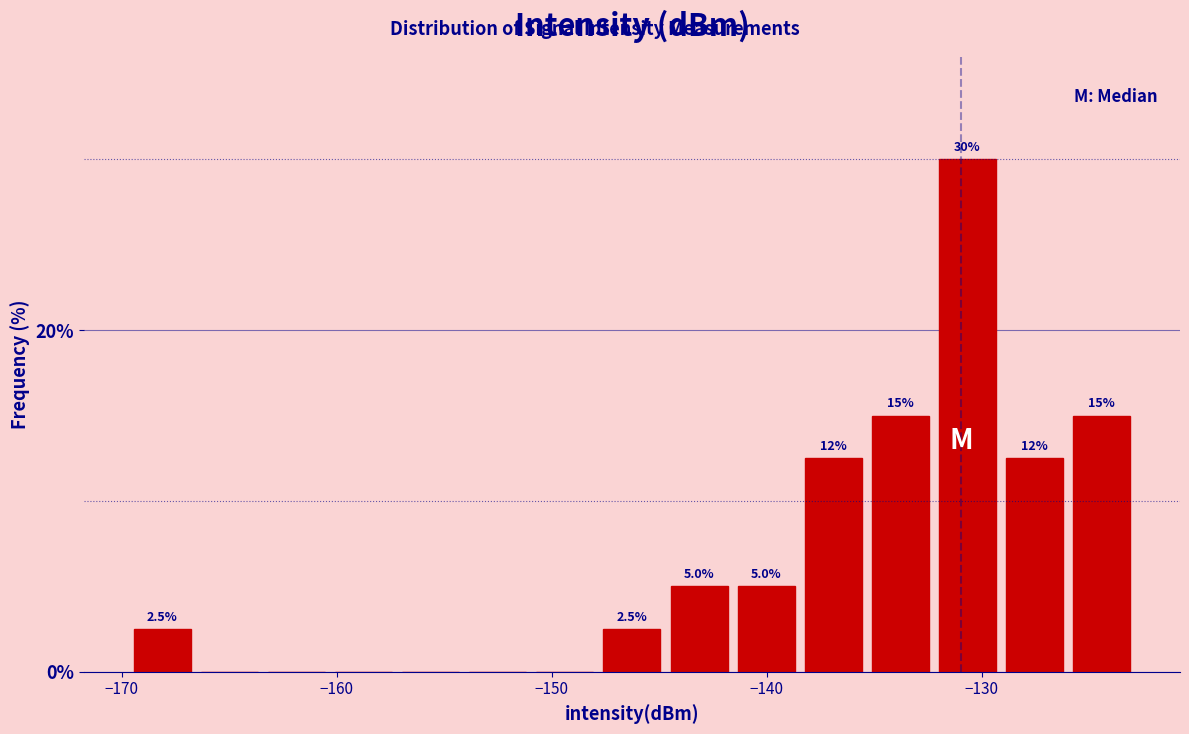

Around what value on the x-axis is the tallest bar? Give the approximate position of its centre, as read against the axis.

-131